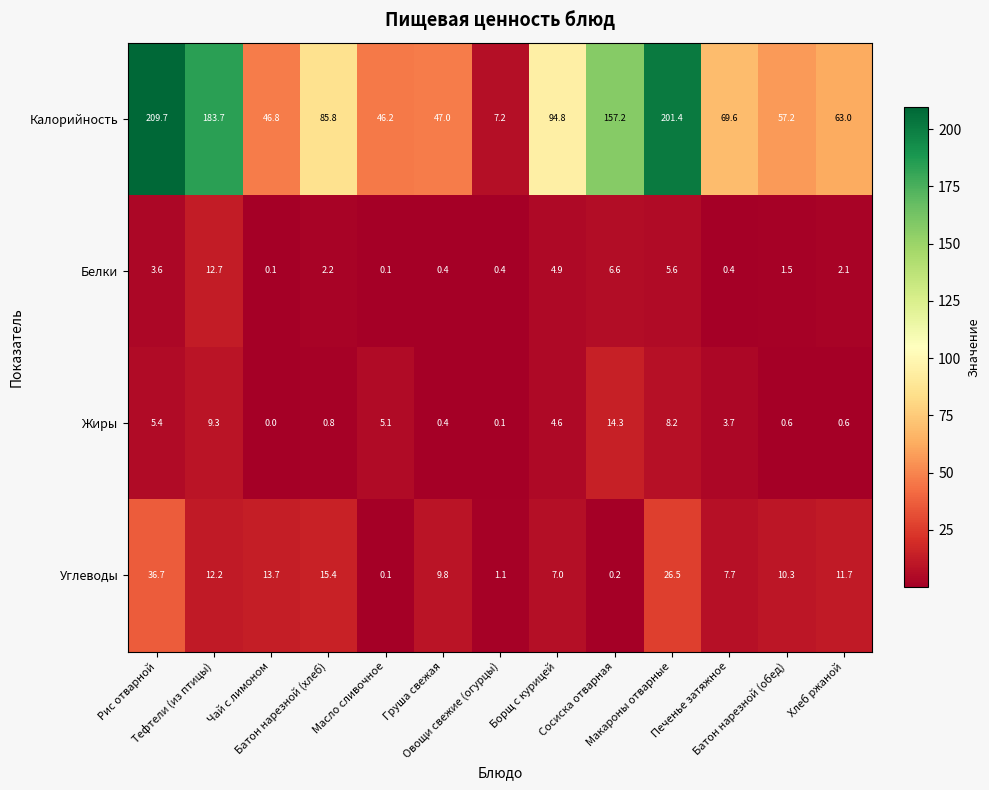

At which category is the sum across all series the highest?

Рис отварной